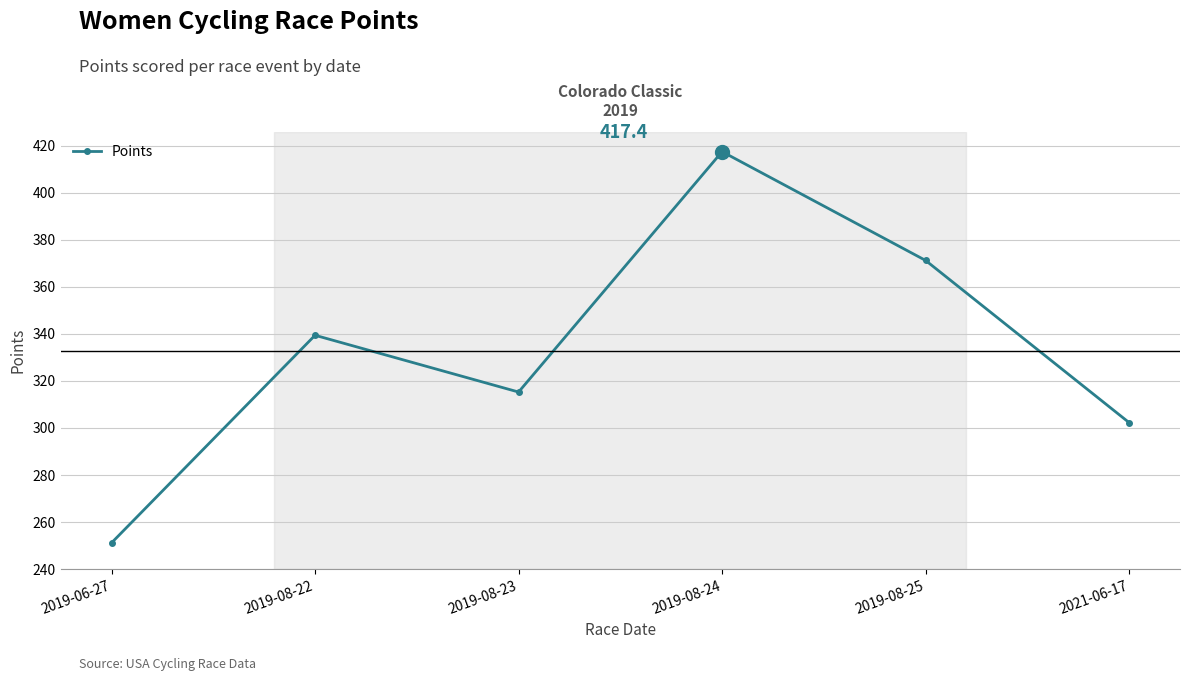

Between 2019-06-27 and 2019-08-25, which is larger?

2019-08-25